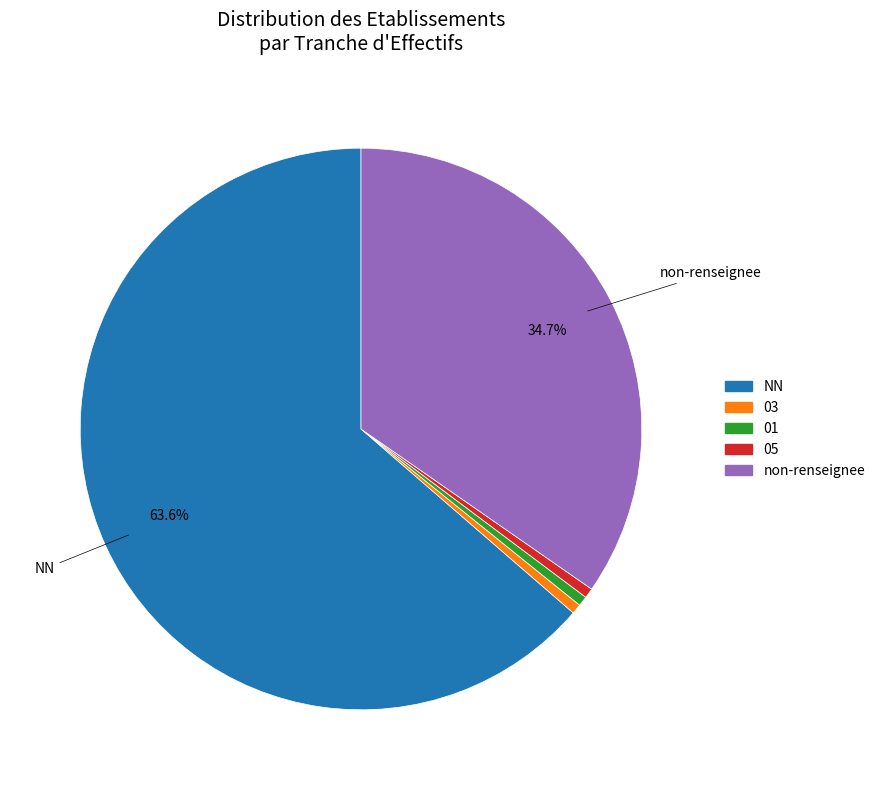

Count the number of slices in the pie.

5